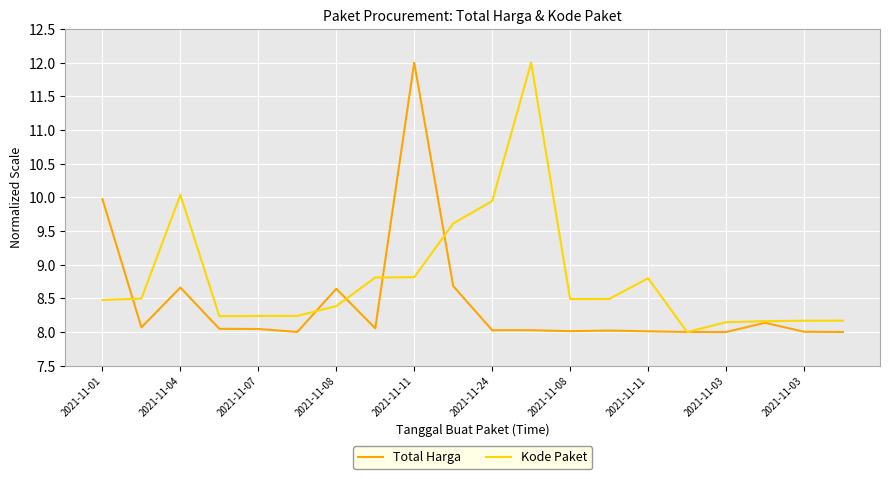

Which series has the largest total across all categories?

Kode Paket